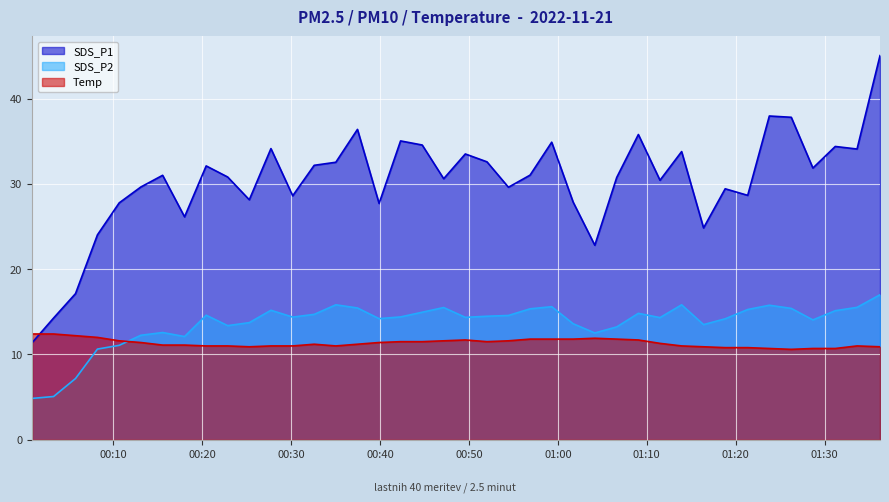

How many data points in Temp are above 11?

24